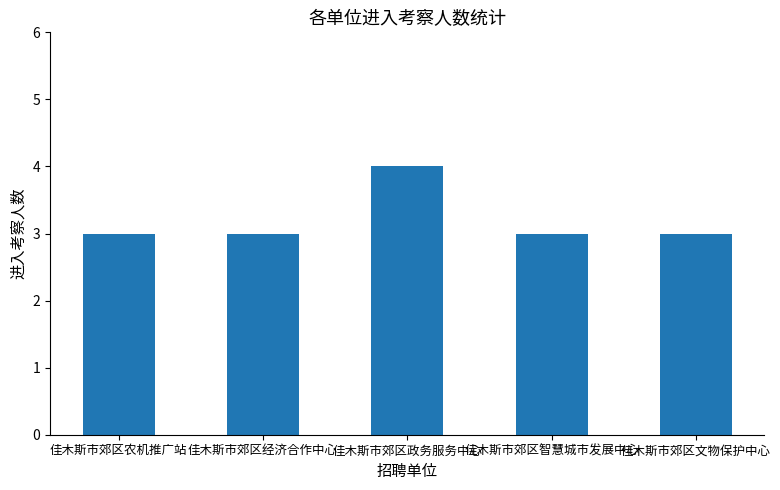

Reading left to right, transcribe all the data shown in this chart.

3	3	4	3	3